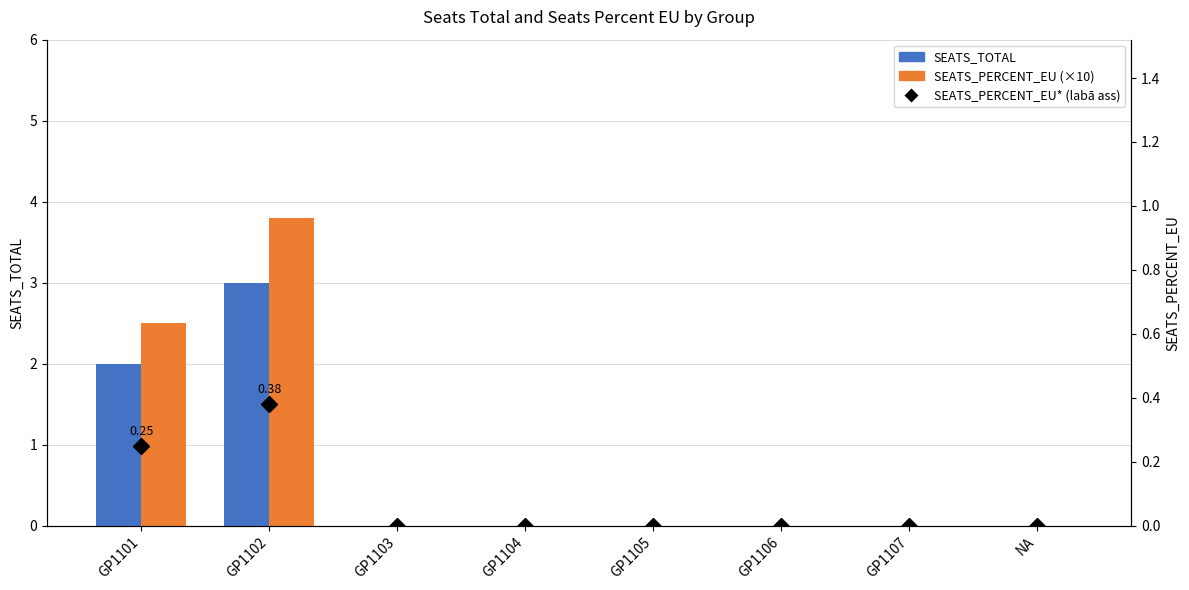

Which has a higher value, GP1104 or GP1101?

GP1101